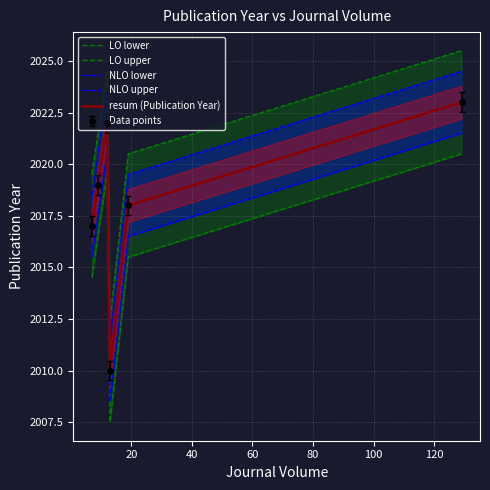

What is the spread (max minus min) of values at 100?

5.0